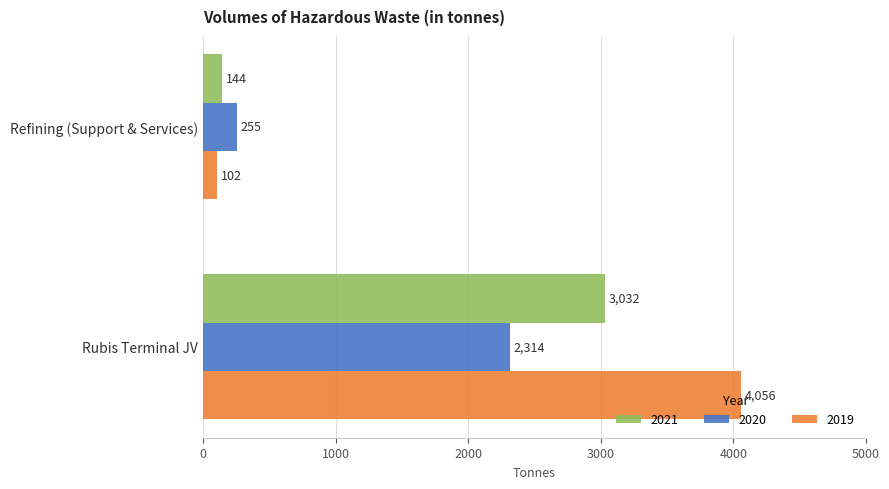

Where is 2021 nearest to the value 1588?

Refining (Support & Services)